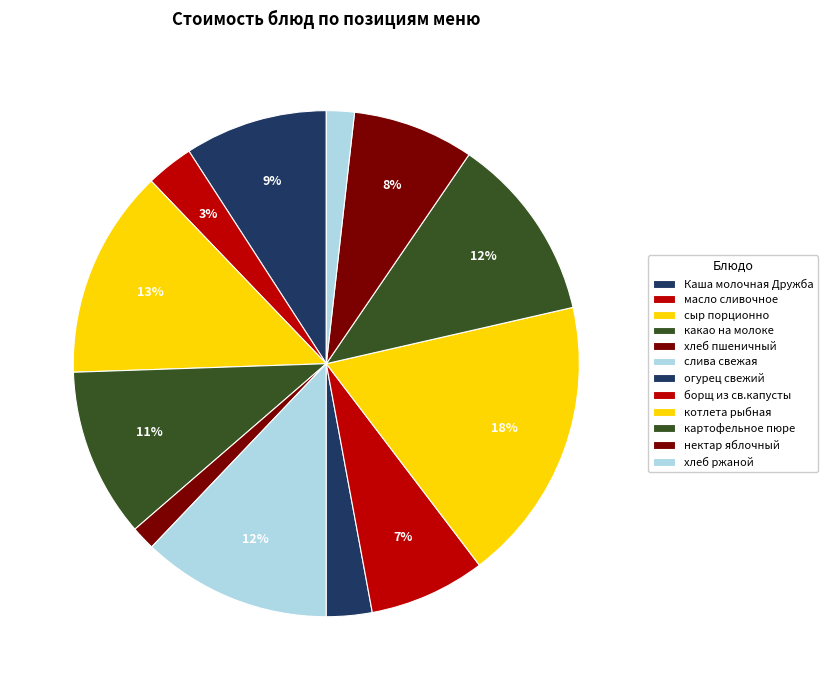

Is there any slice that represents more than half of the pie?

No